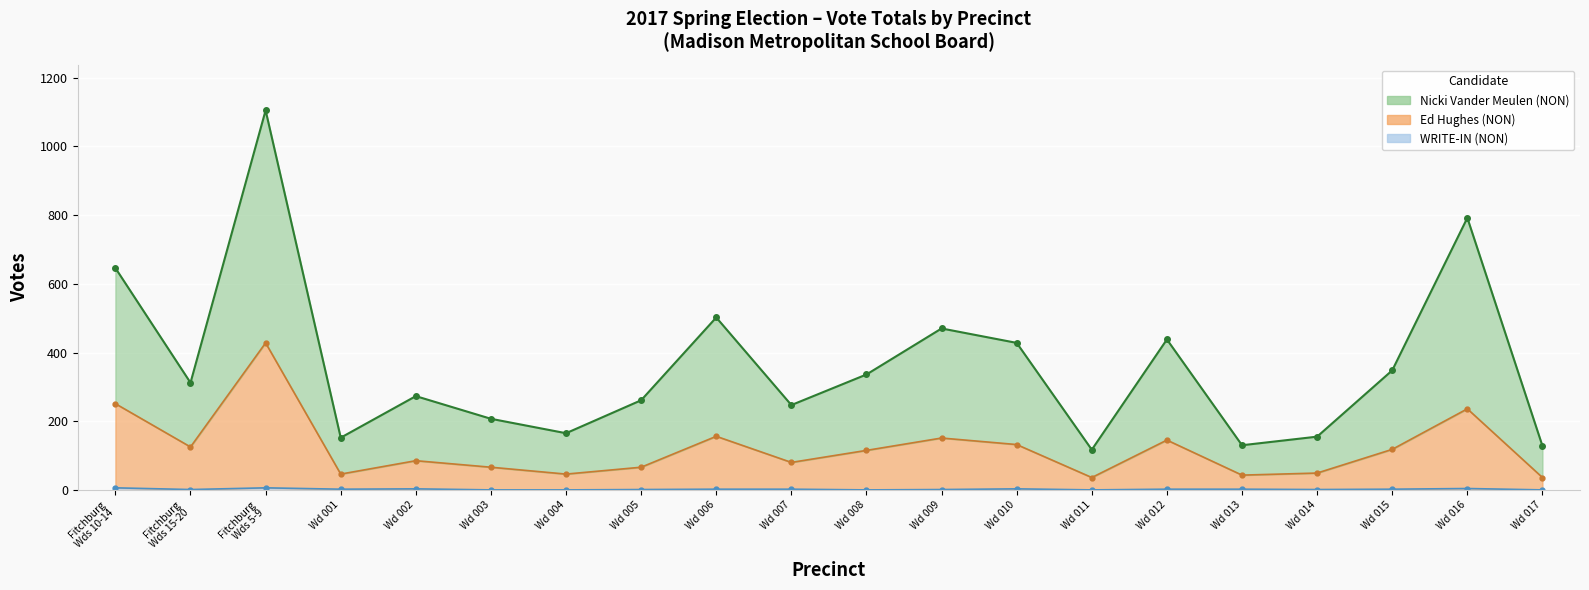

What position from the left is Fitchburg Wds 10-14?

1